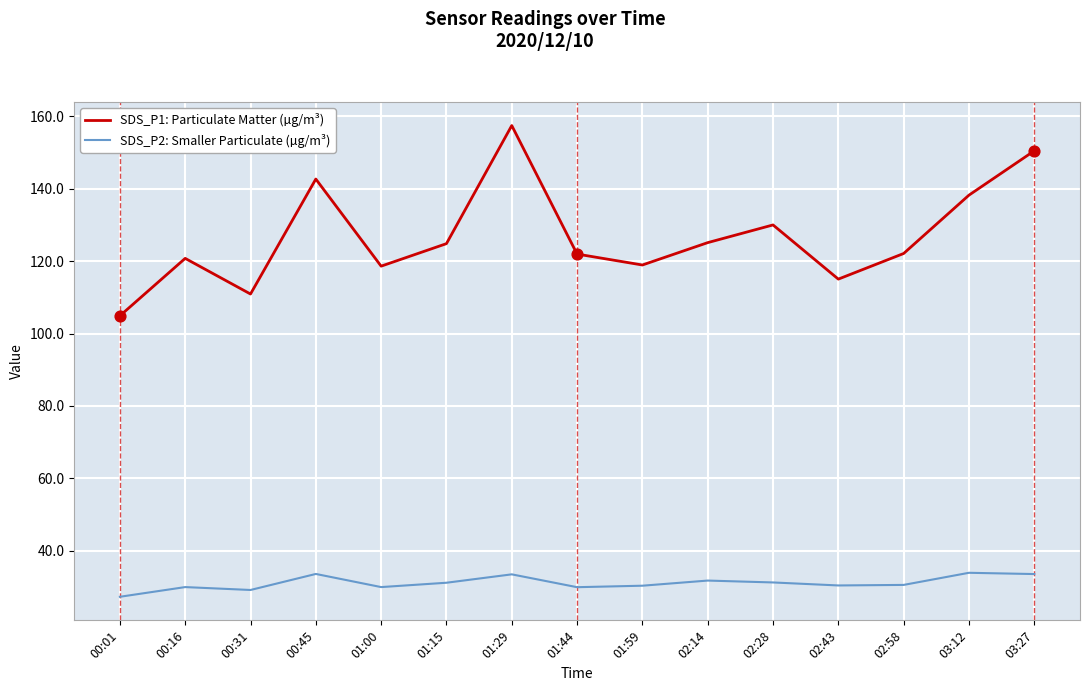

What is the total value across all series at 03:27?

184.1